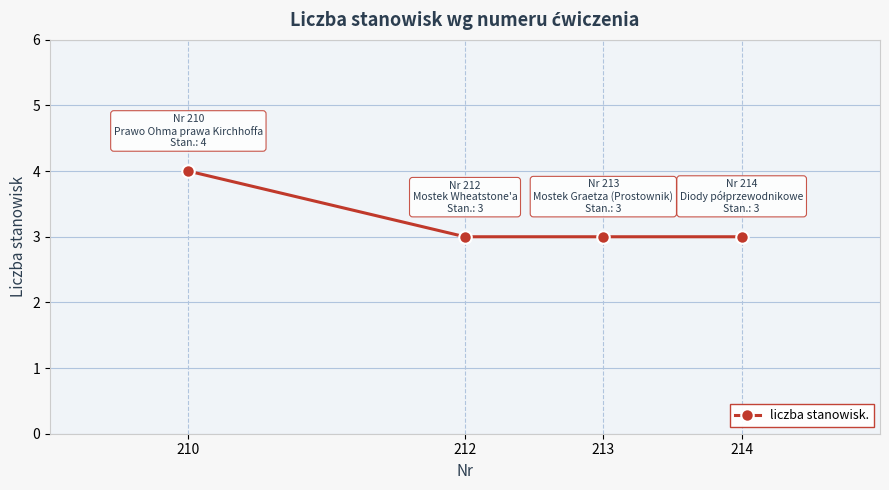

Reading right to left, list all the values displayed in this chart.

214=3	213=3	212=3	210=4